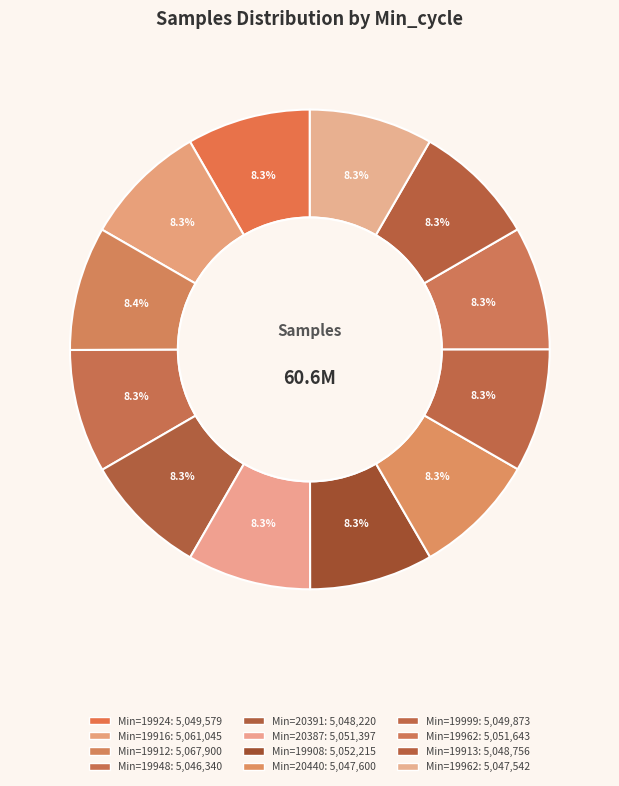

Which slice is the smallest?

28-19948